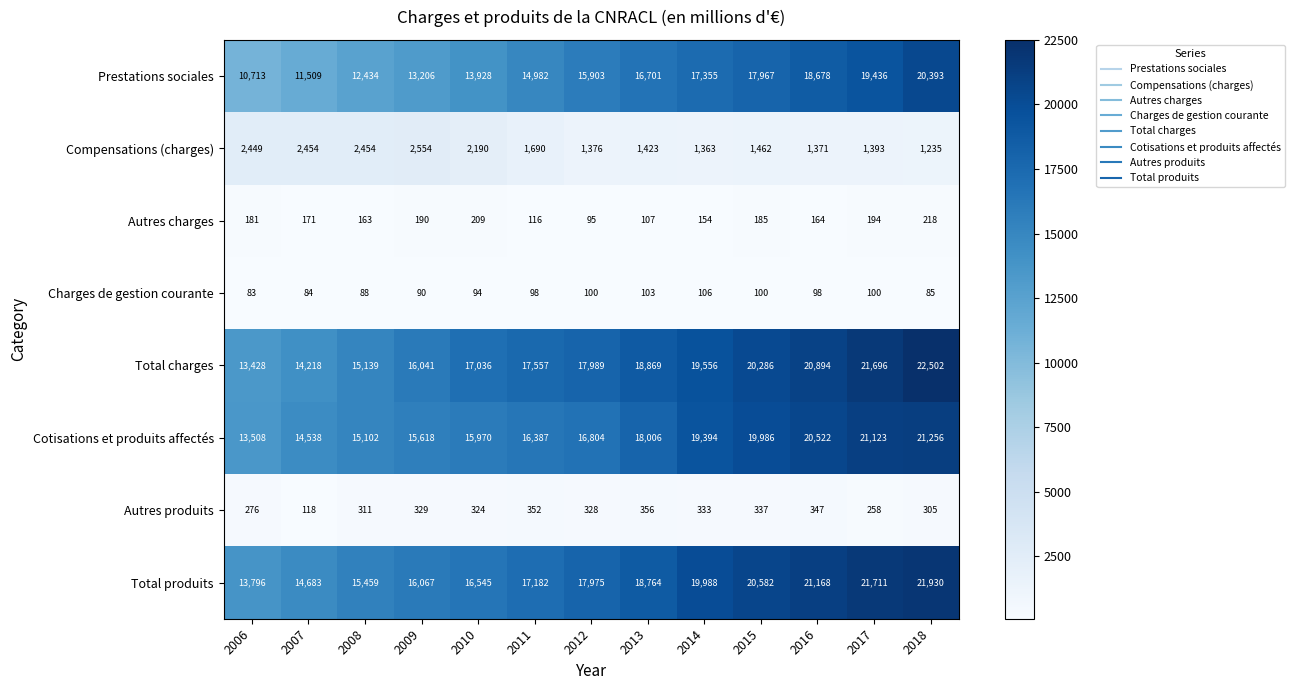

What is the average value of the Prestations sociales series?

15631